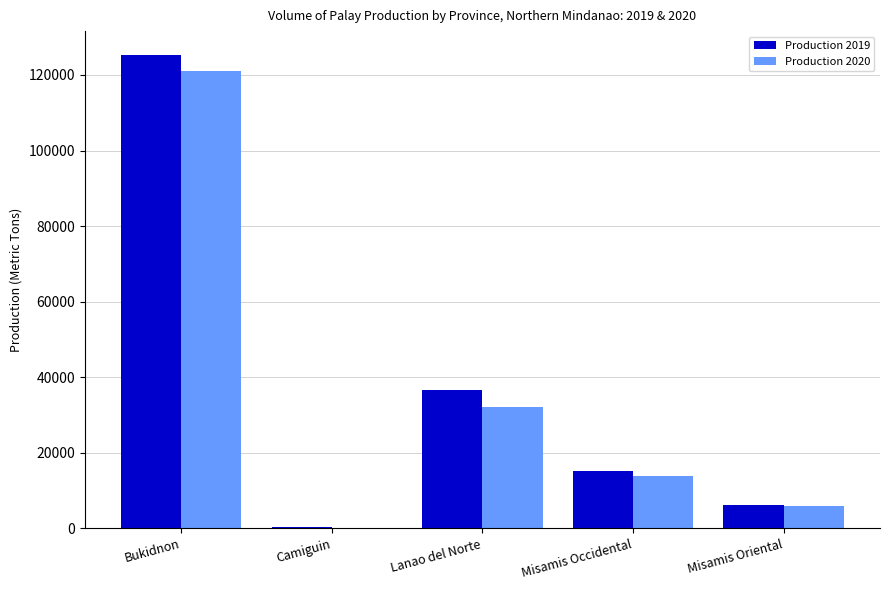

What are all the series names shown in the legend?

Production 2019, Production 2020